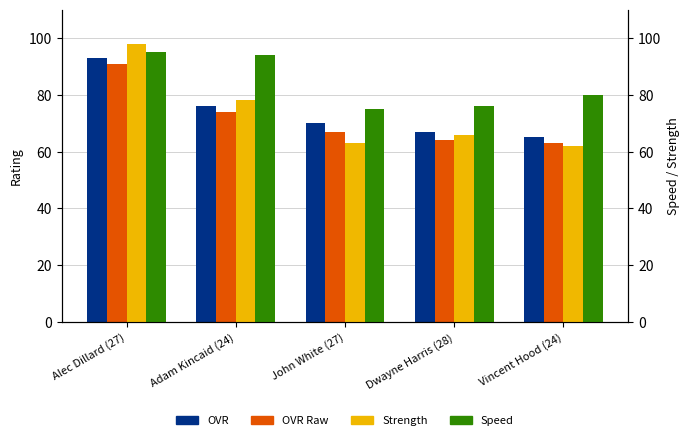

What is the difference between the maximum and minimum values in the OVR series?

28